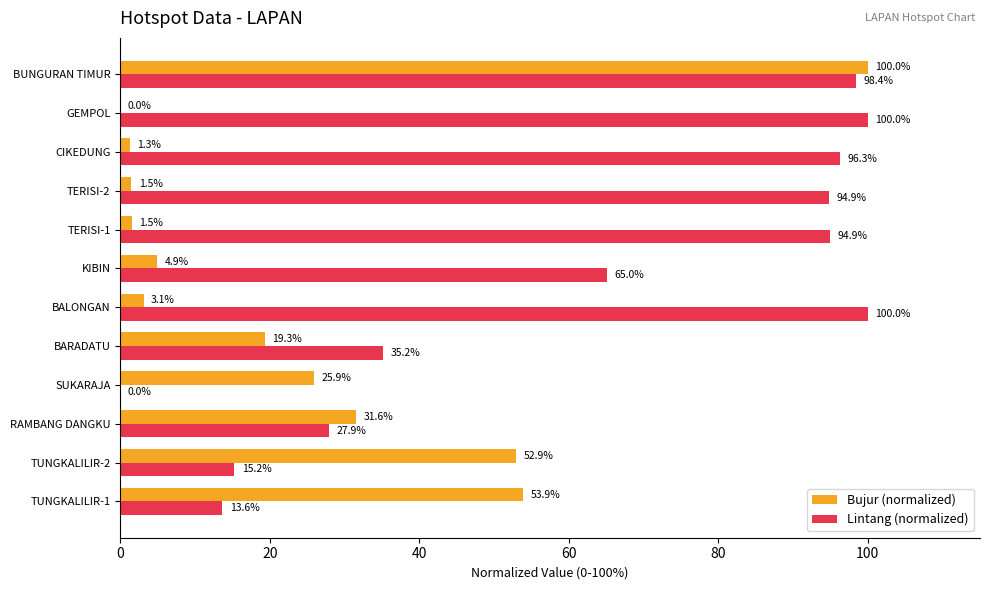

Which category has the highest value in the Bujur (normalized) series?

BUNGURAN TIMUR